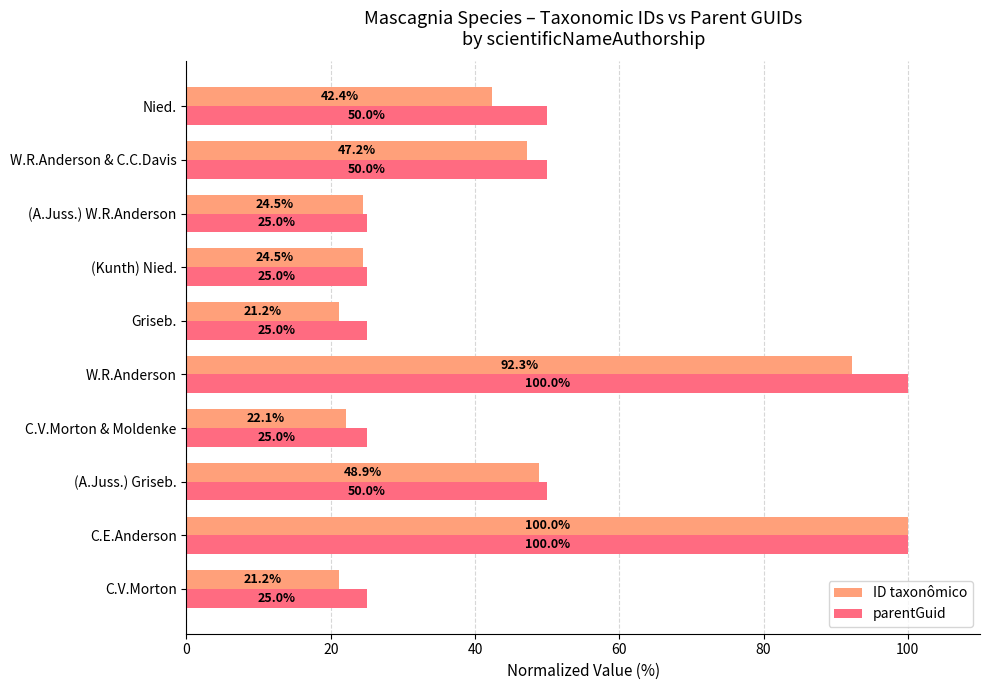

Rank the series by their average value, from lowest to highest.

ID taxonômico, parentGuid